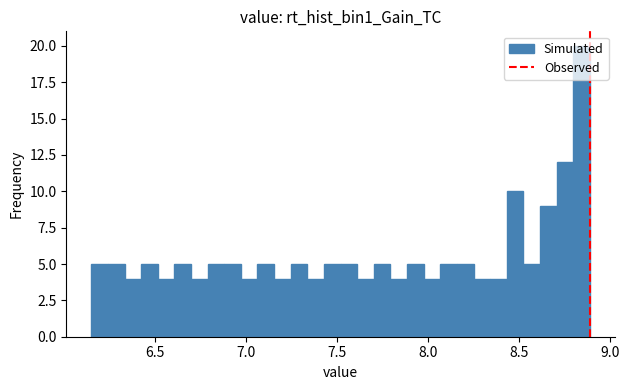

Around what value on the x-axis is the tallest bar? Give the approximate position of its centre, as read against the axis.

8.85